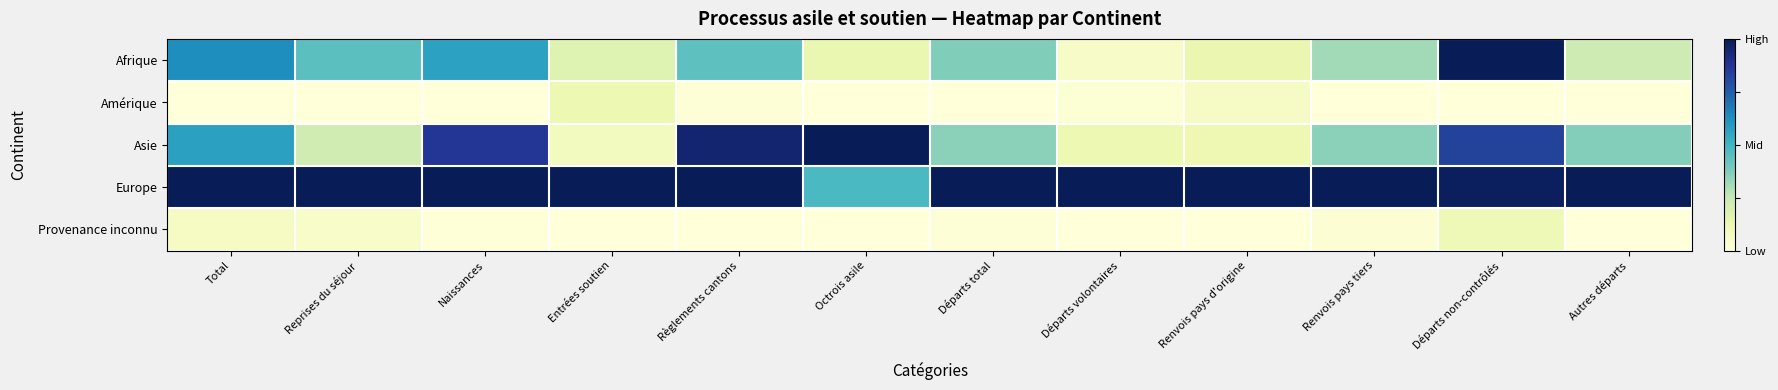

Which label corresponds to the smallest value in the chart?

Total